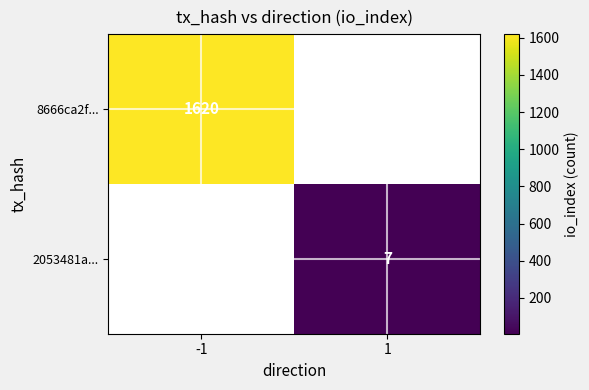

At which category is the sum across all series the highest?

-1